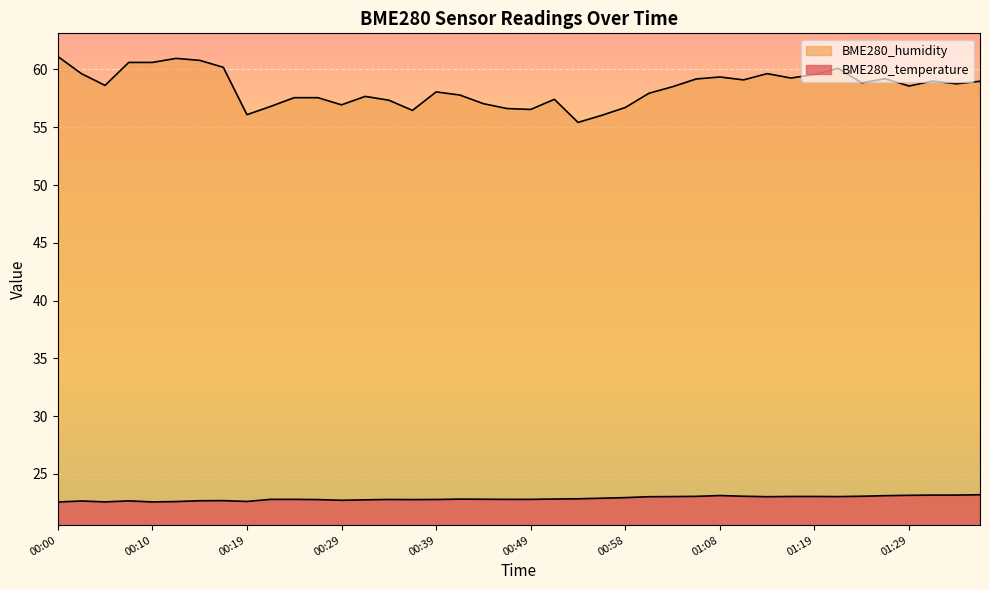

Rank the series at 01:35 from lowest to highest value.

BME280_temperature, BME280_humidity